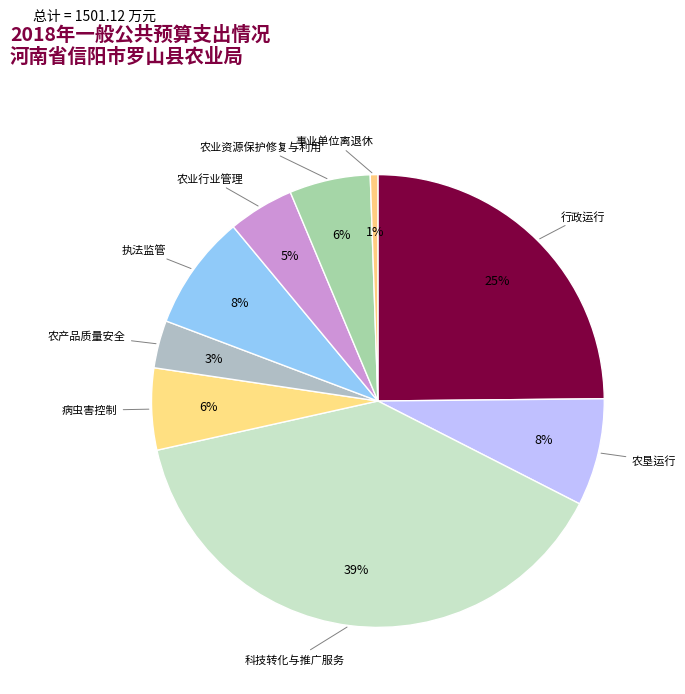

How many segments does this pie chart have?

9